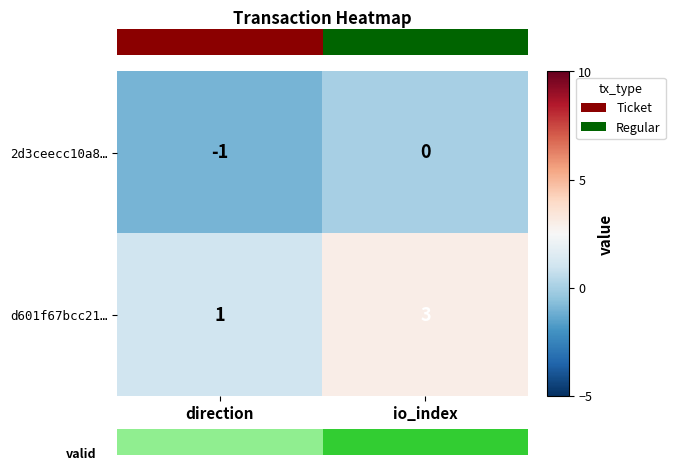

Which category has the highest value in the d601f67bcc21… series?

io_index